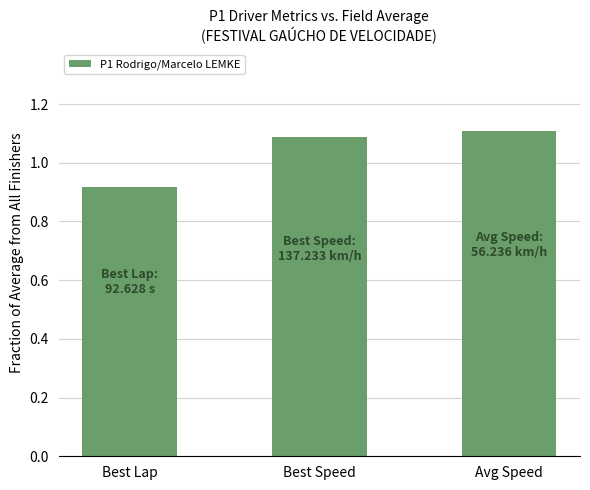

What is the sum of the values at Best Lap and Avg Speed?

2.0